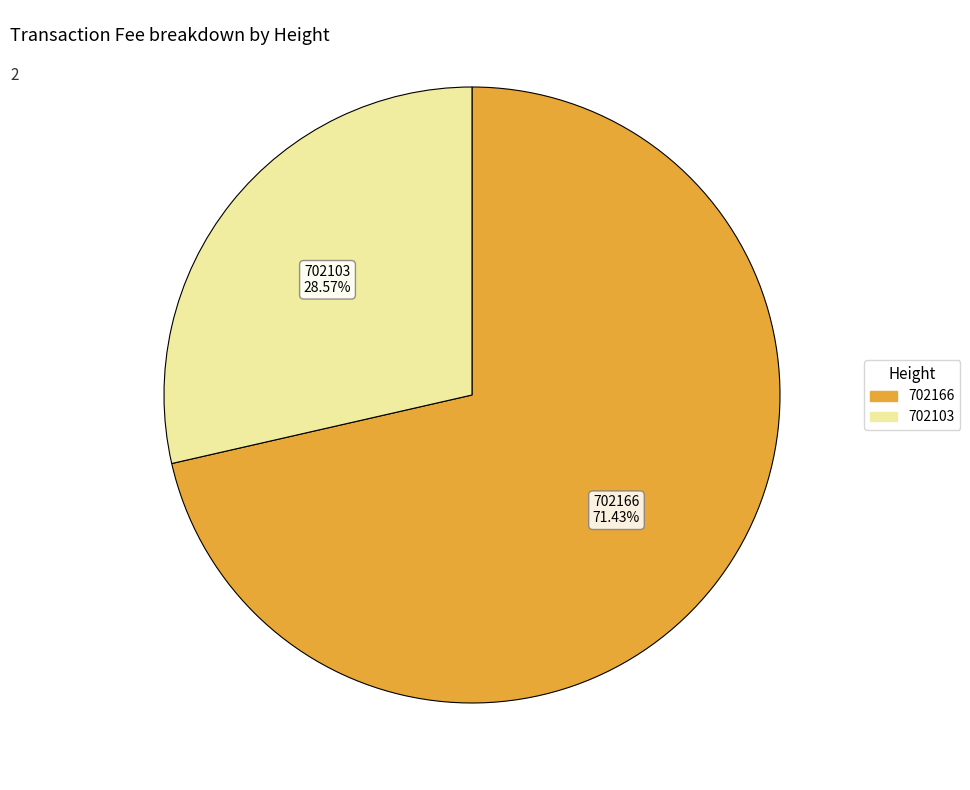

What is the smallest slice in the pie chart?

702103